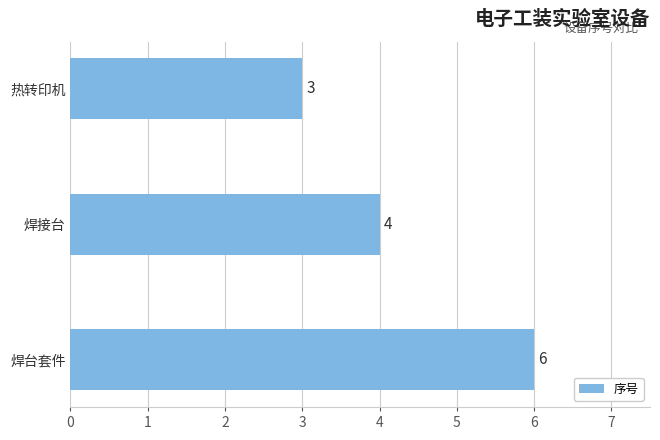

What is the minimum value shown in the chart?

3